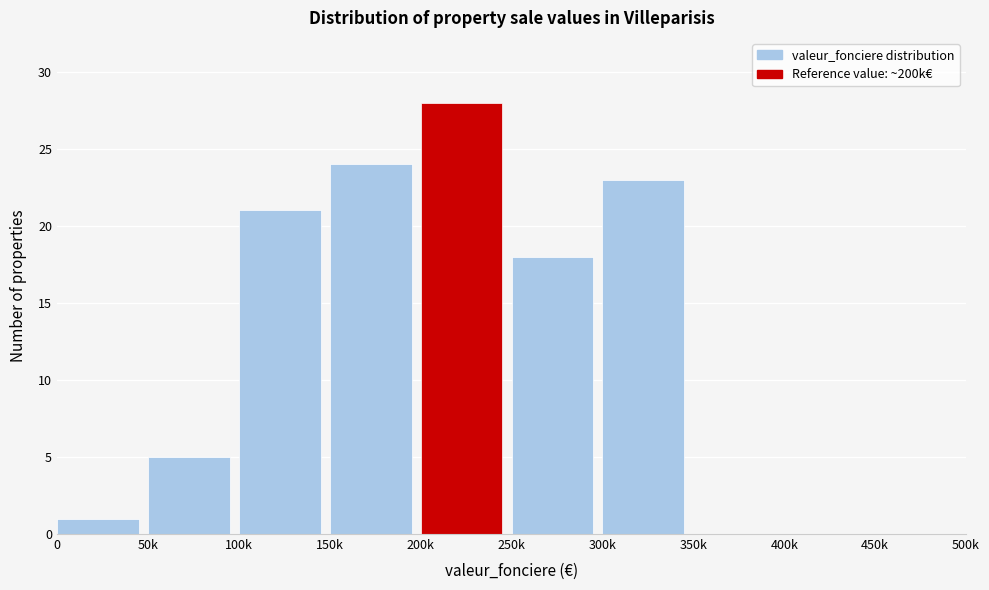

Reading right to left, transcribe all the data shown in this chart.

450k=0	400k=0	350k=0	300k=23	250k=18	200k=28	150k=24	100k=21	50k=5	0=1